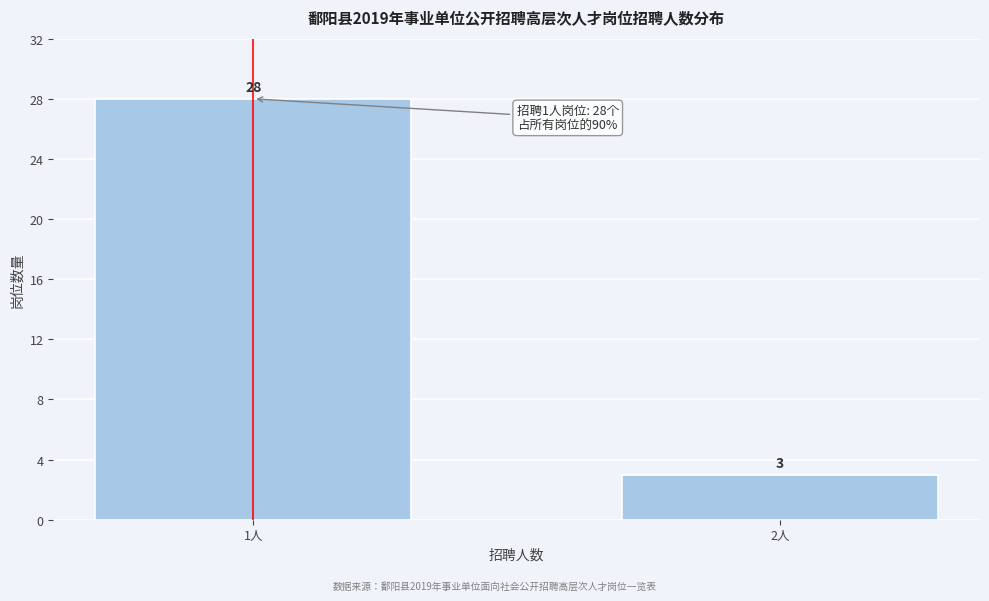

Reading left to right, extract all data points from this chart.

1人=28	2人=3